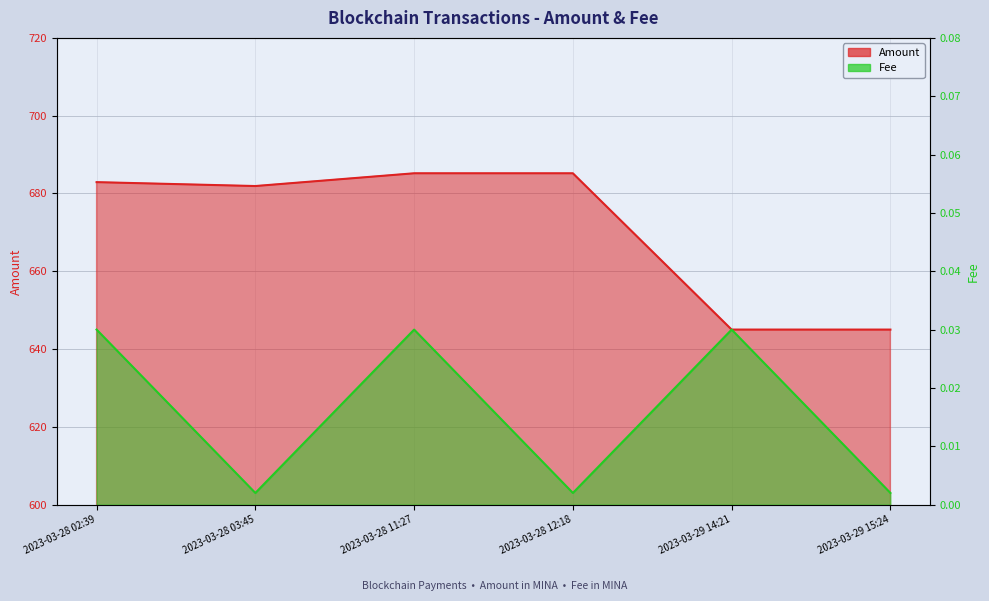

True or false: Amount has a value of 154.1 at 2023-03-28 02:39.

False